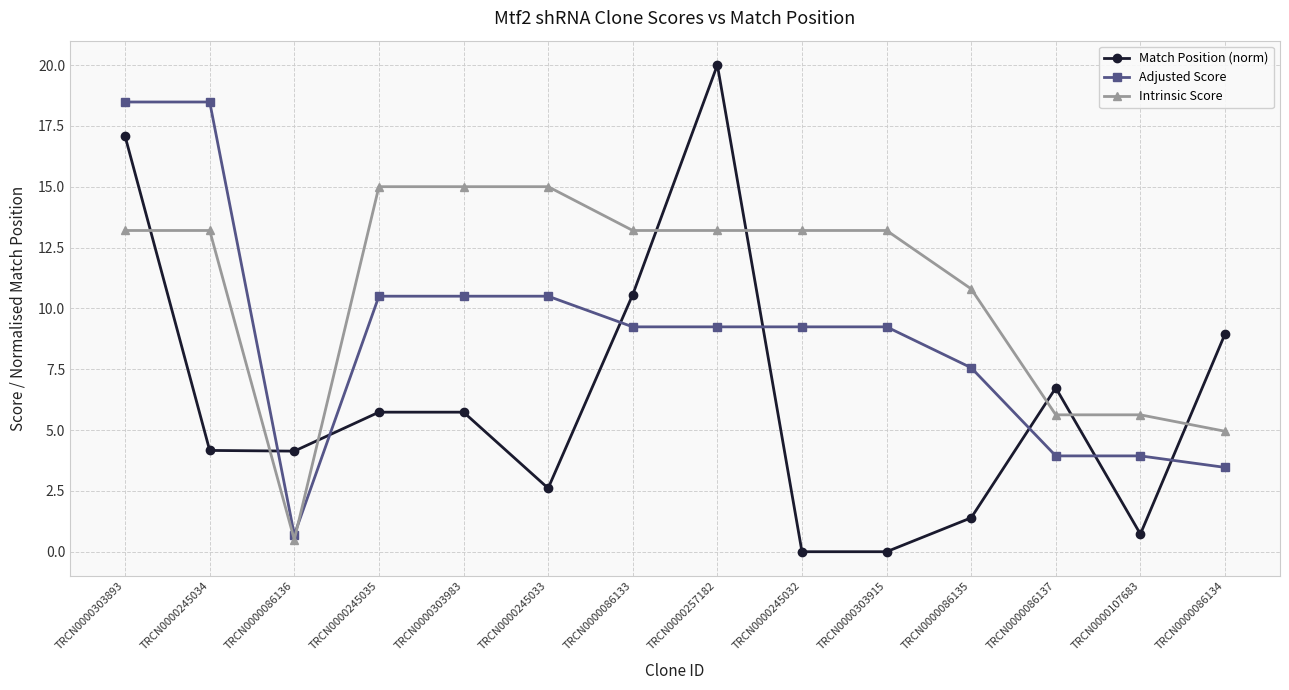

At which label does Match Position (norm) reach its peak?

TRCN0000257182